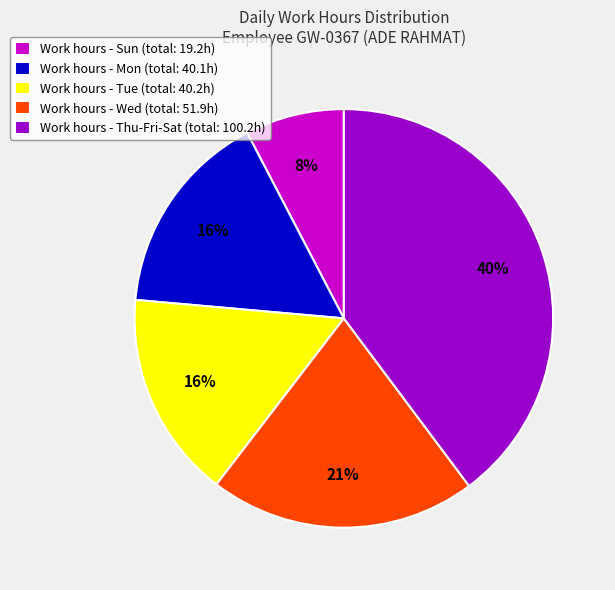

To the nearest percent, what is the difference between the Work hours - Thu-Fri-Sat (total: 100.2h) and Work hours - Wed (total: 51.9h) slice percentages?

19%